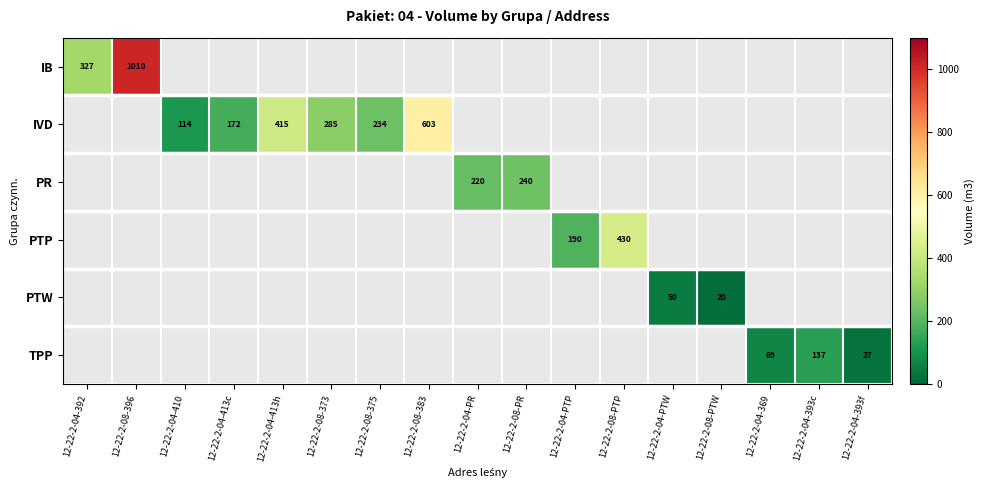

Is it true that PTW equals 50 at 12-22-2-04-PTW?

True